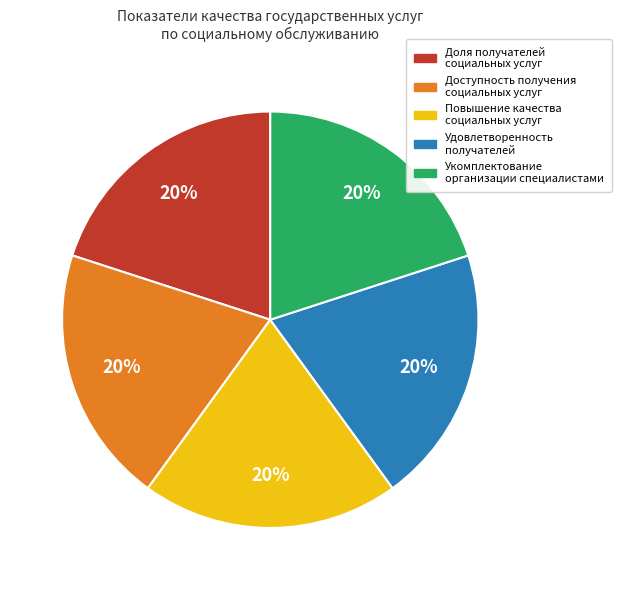

Do Доступность получения социальных услуг and Повышение качества социальных услуг together represent more than half of the pie?

No